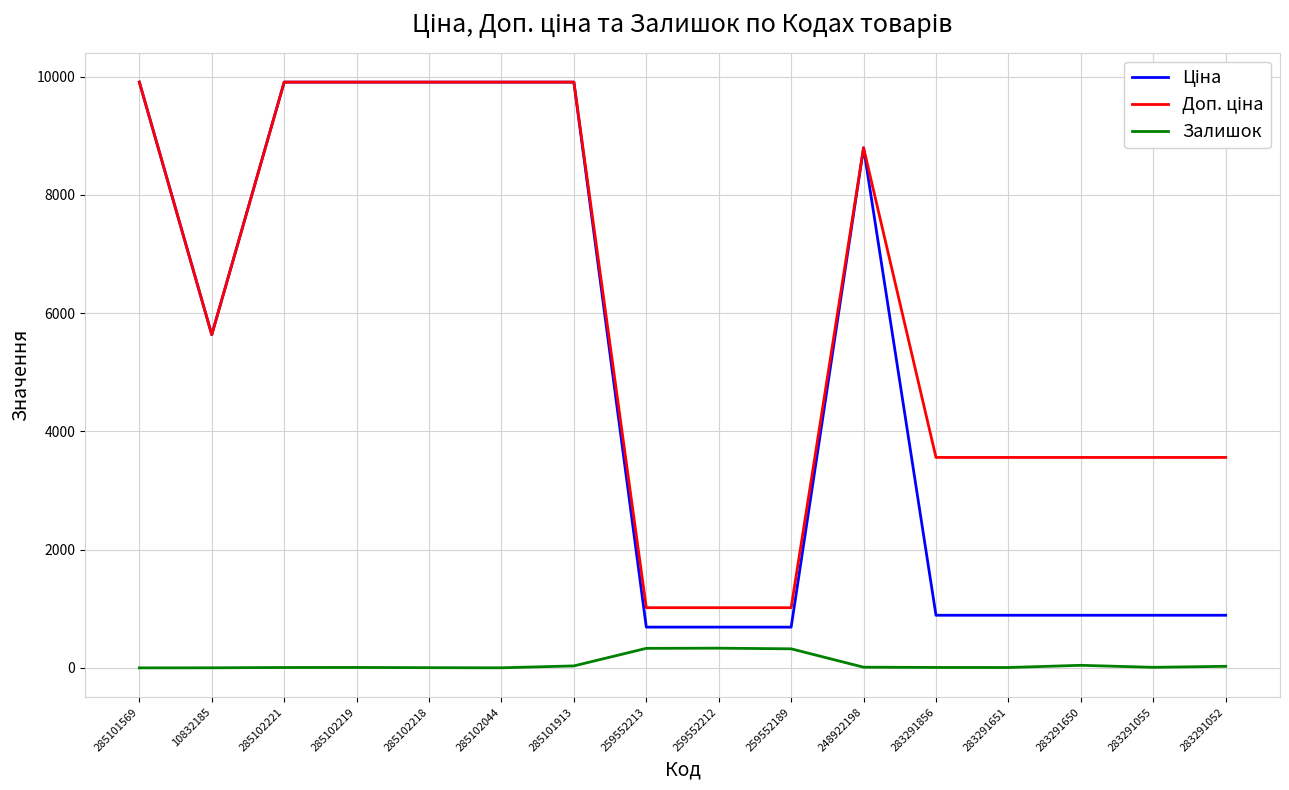

At which label does Залишок first exceed 9?

285101913